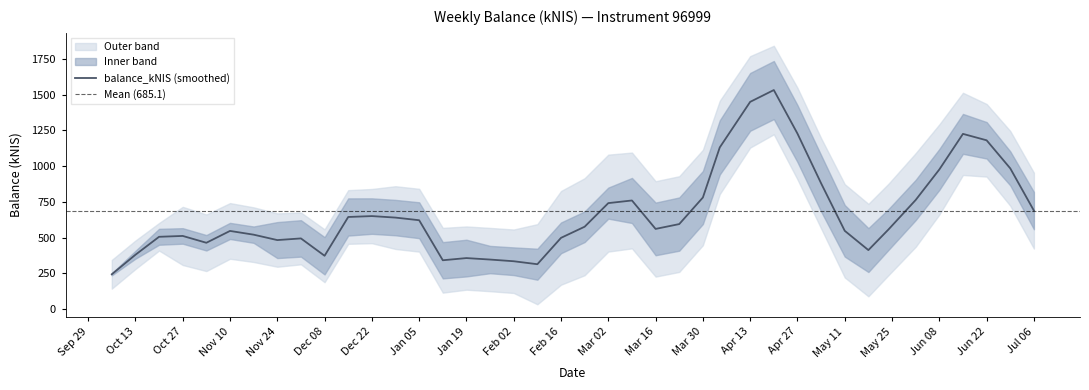

What is the minimum value for balance_kNIS (smoothed)?

244.3